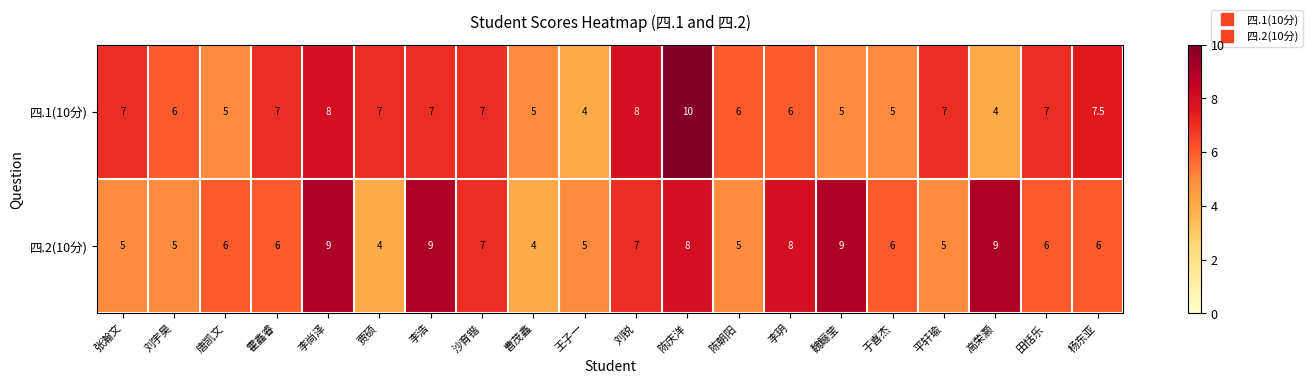

List the series in order of their overall mean, highest first.

四.2(10分), 四.1(10分)